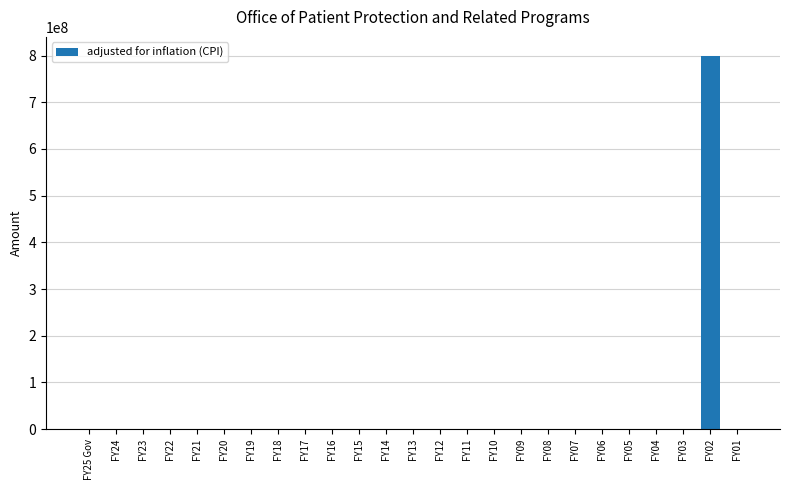

What is the sum of all values?

799886460